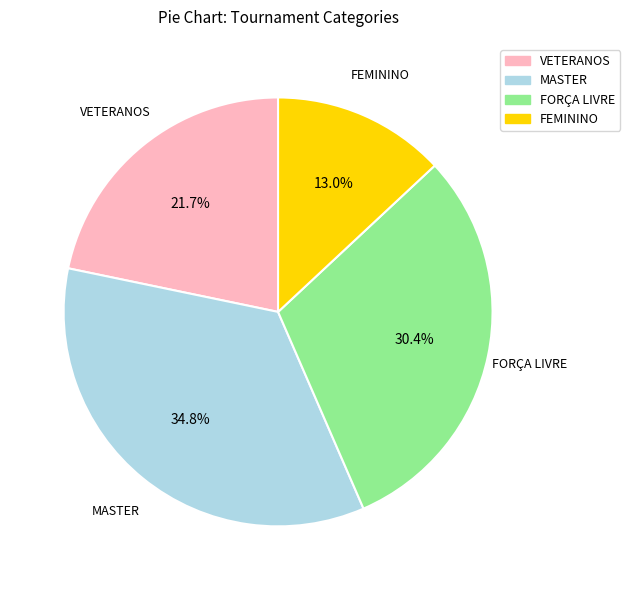

Does FEMININO account for over 50% of the chart?

No